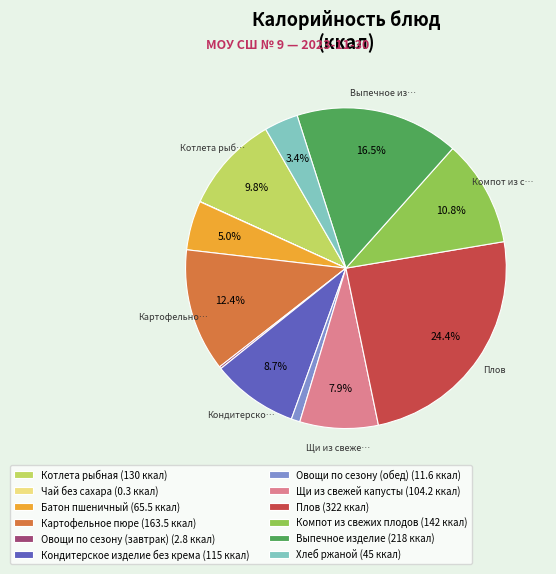

Does Выпечное изделие (218 ккал) represent more than half of the total?

No